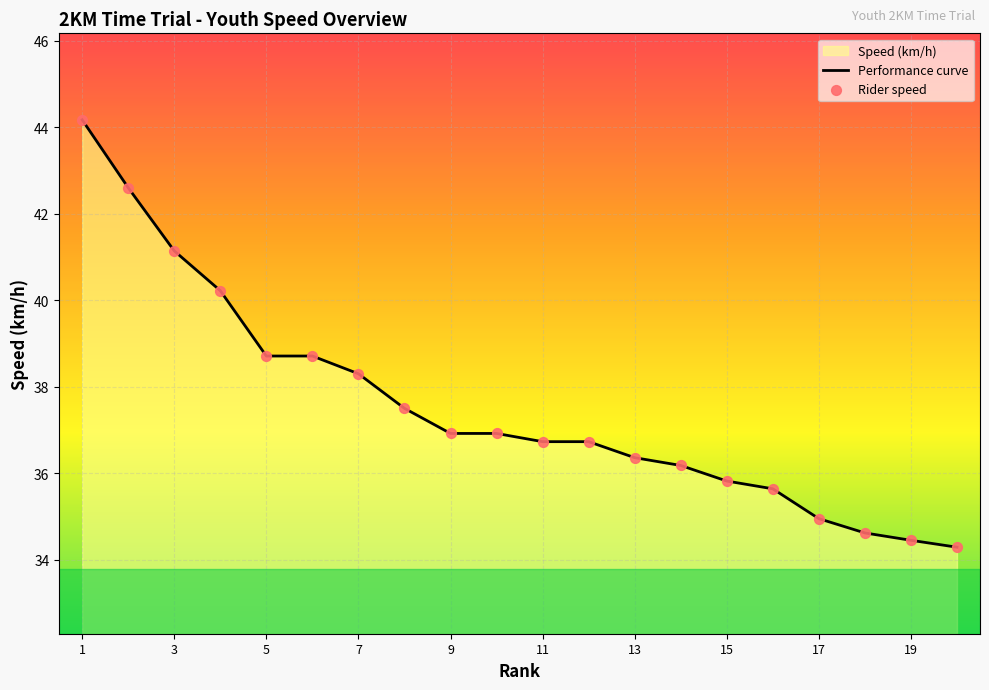

What is the difference between the maximum and minimum values?

9.9